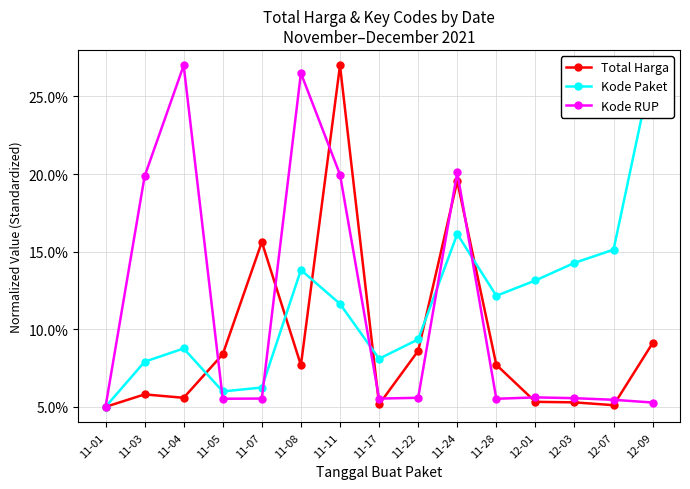

At how many categories does at least one series exceed 11?

11